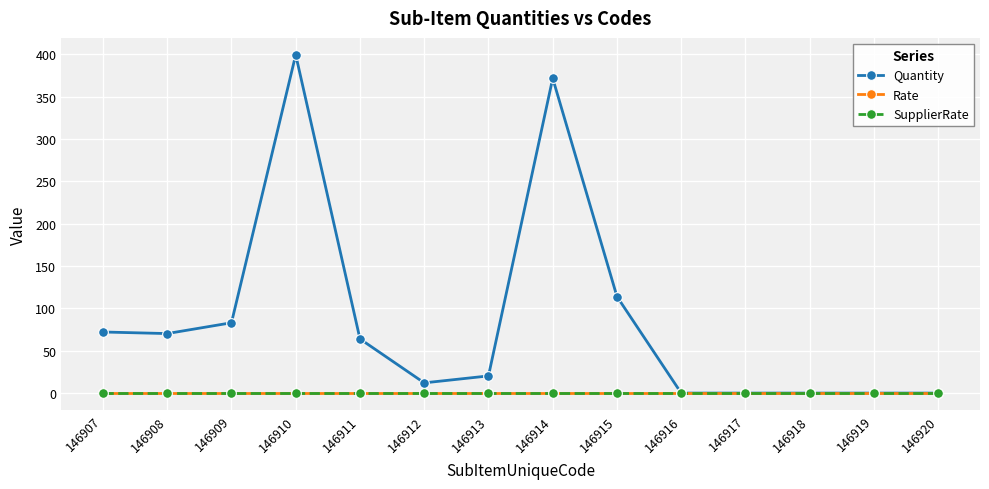

Does the chart have visible grid lines?

Yes